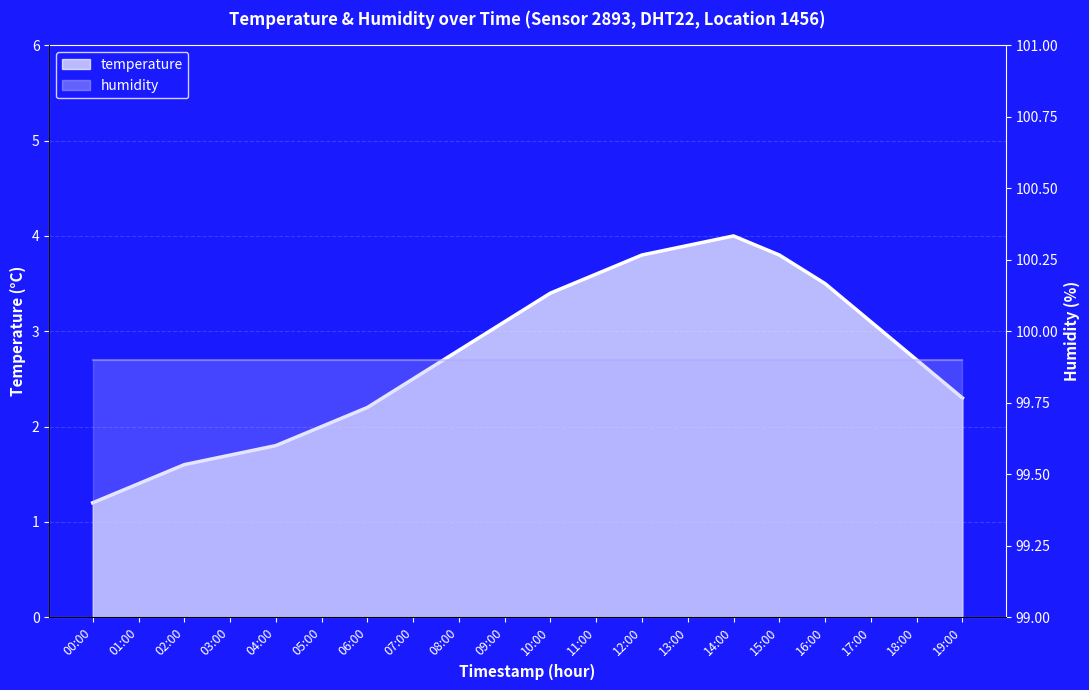

What is the sum of all values?

54.4